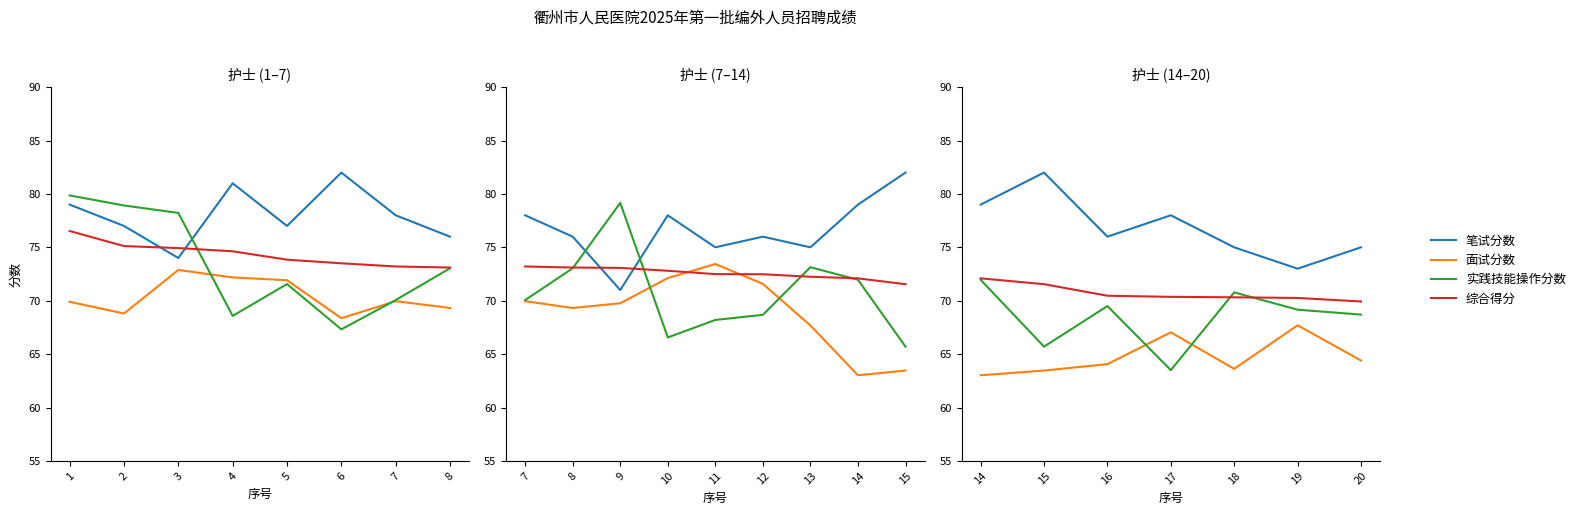

What are all the series names shown in the legend?

笔试分数, 面试分数, 实践技能操作分数, 综合得分